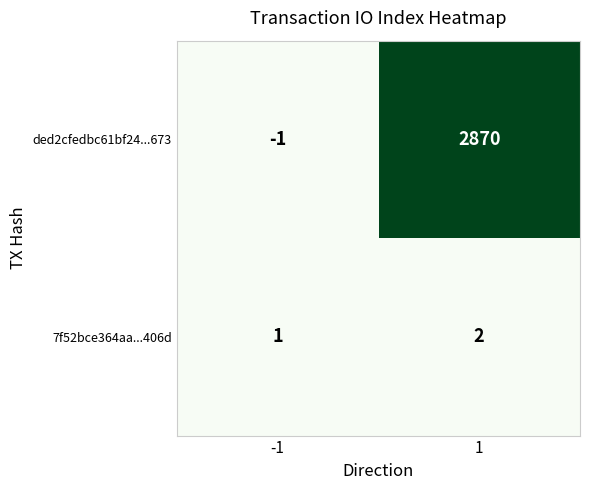

What is the approximate value of ded2cfedbc61bf24...673 at 1, to the nearest 100?

2900